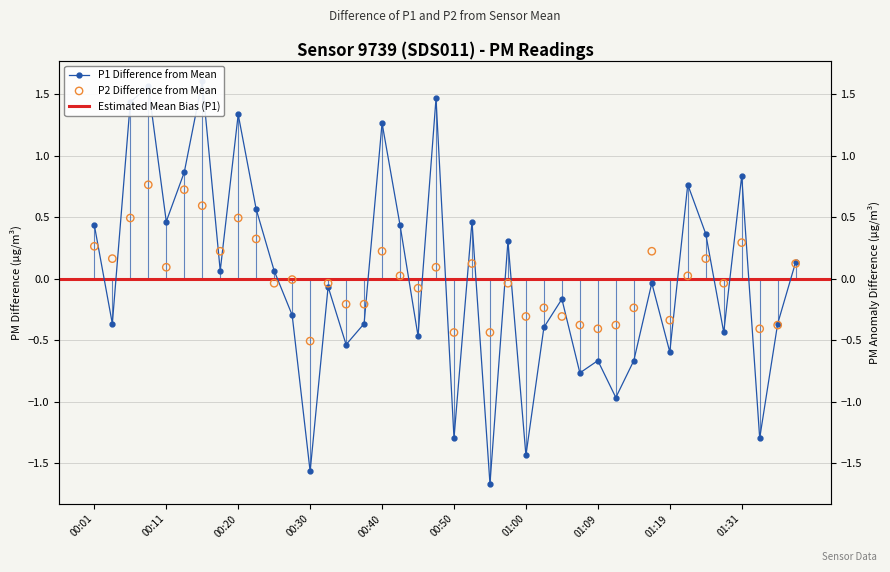

Which series reaches the maximum Y coordinate?

P1